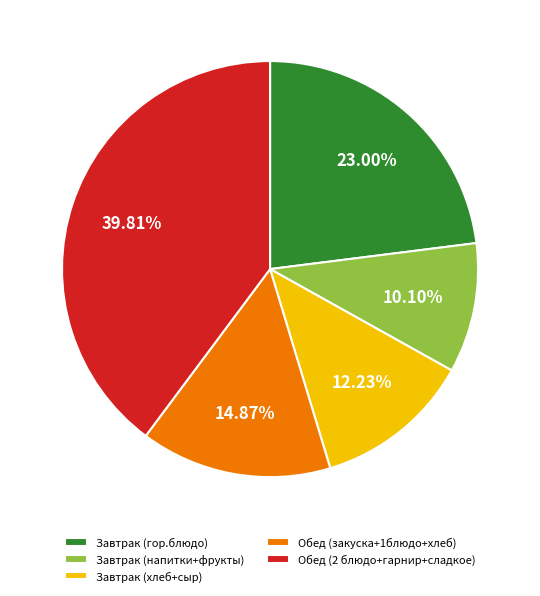

Which slice is the largest?

Обед (2 блюдо+гарнир+сладкое)